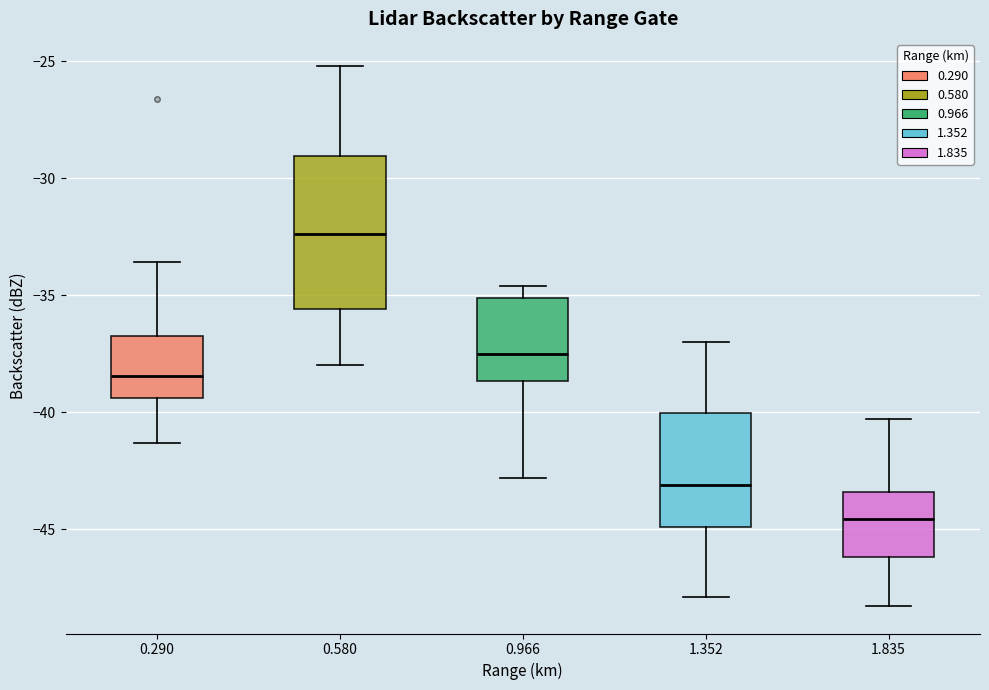

Where does the upper whisker of the box at x = 1.835 end on the y-axis? The values are not printed on the chart, so give them approximately, as read against the axis.

-40.5